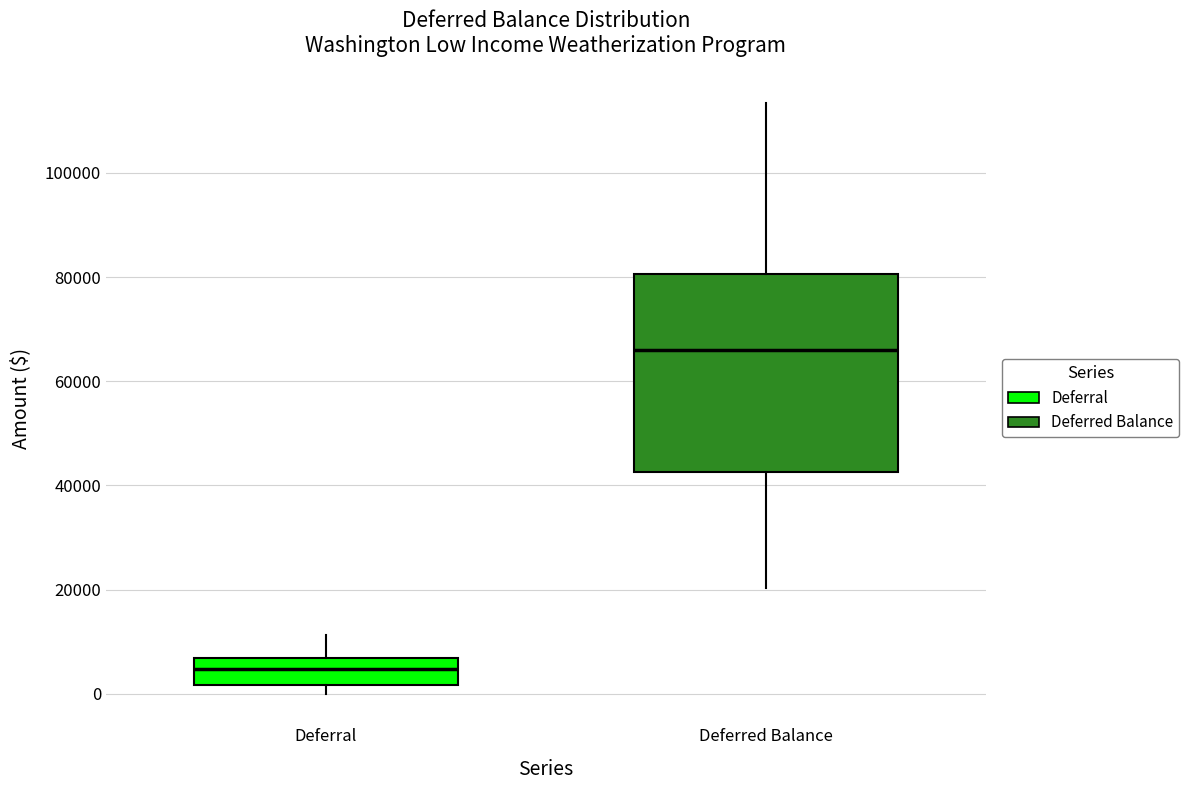

Which box's median line is the lowest?

Deferral